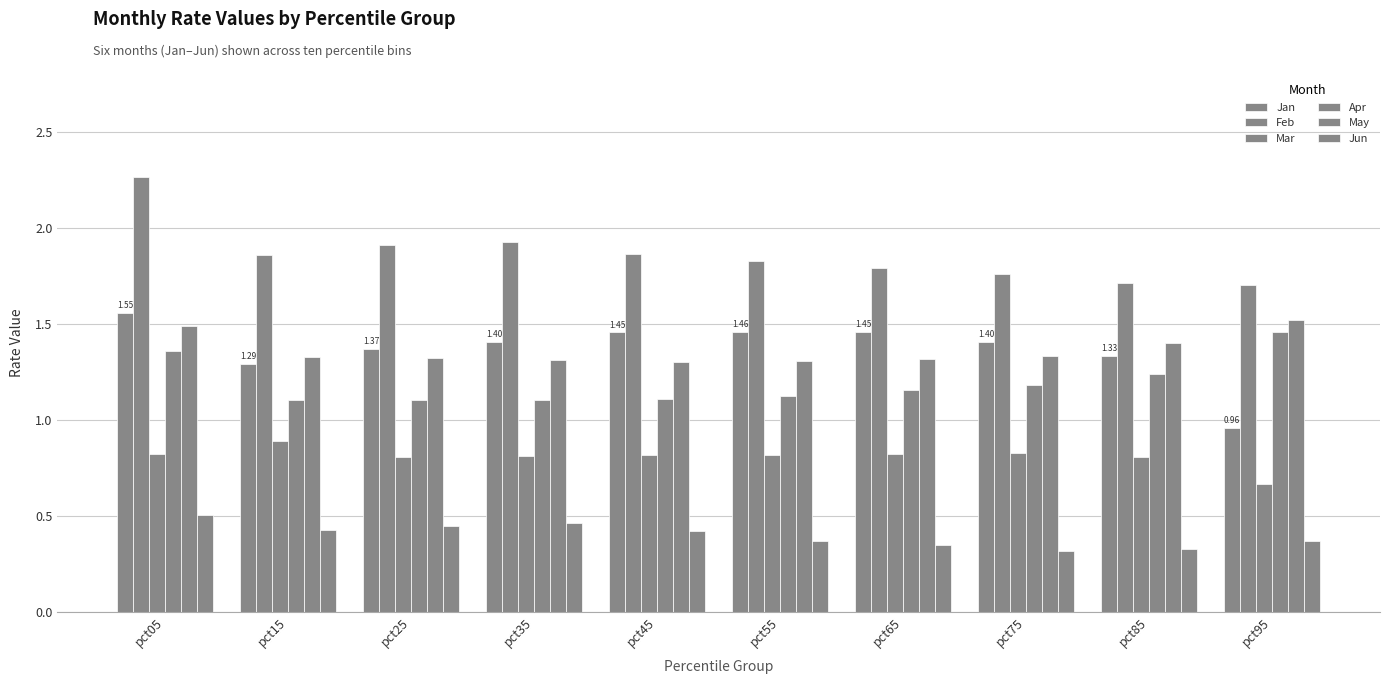

How many groups of bars are there?

10